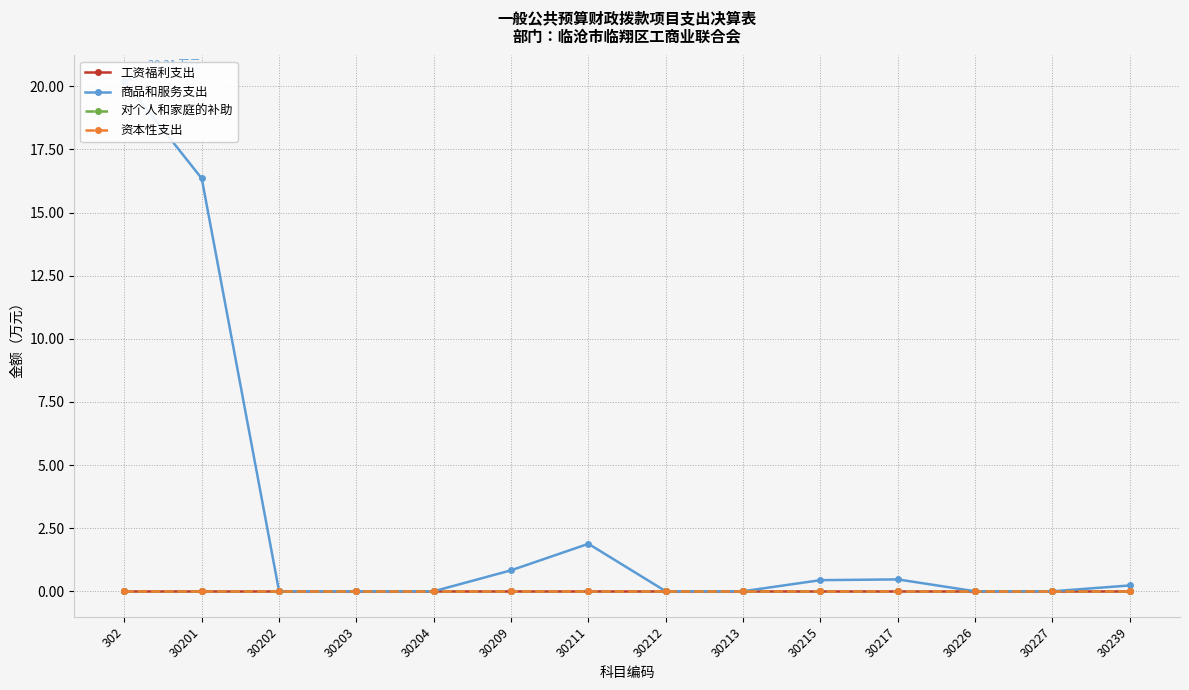

Reading left to right, what are all the values shown in this chart?

工资福利支出: 302=0.0	30201=0.0	30202=0.0	30203=0.0	30204=0.0	30209=0.0	30211=0.0	30212=0.0	30213=0.0	30215=0.0	30217=0.0	30226=0.0	30227=0.0	30239=0.0
商品和服务支出: 302=20.2	30201=16.4	30202=0.0	30203=0.0	30204=0.0	30209=0.8	30211=1.9	30212=0.0	30213=0.0	30215=0.4	30217=0.5	30226=0.0	30227=0.0	30239=0.2
对个人和家庭的补助: 302=0.0	30201=0.0	30202=0.0	30203=0.0	30204=0.0	30209=0.0	30211=0.0	30212=0.0	30213=0.0	30215=0.0	30217=0.0	30226=0.0	30227=0.0	30239=0.0
资本性支出: 302=0.0	30201=0.0	30202=0.0	30203=0.0	30204=0.0	30209=0.0	30211=0.0	30212=0.0	30213=0.0	30215=0.0	30217=0.0	30226=0.0	30227=0.0	30239=0.0